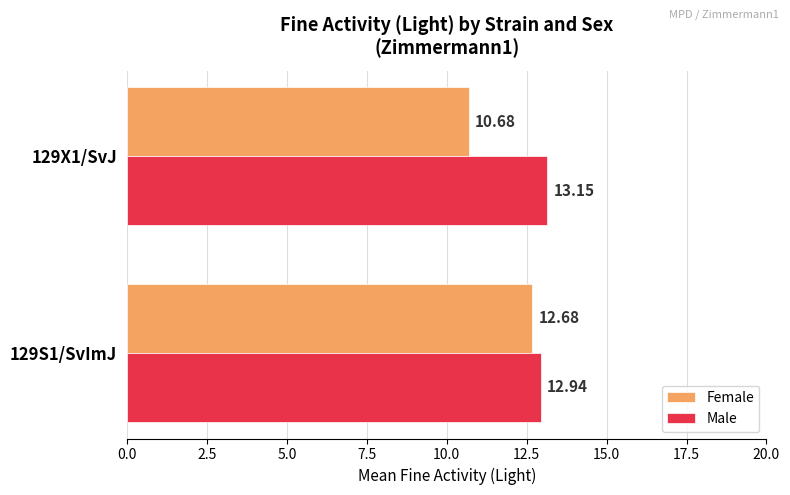

What is the highest value of the Female series?

12.7